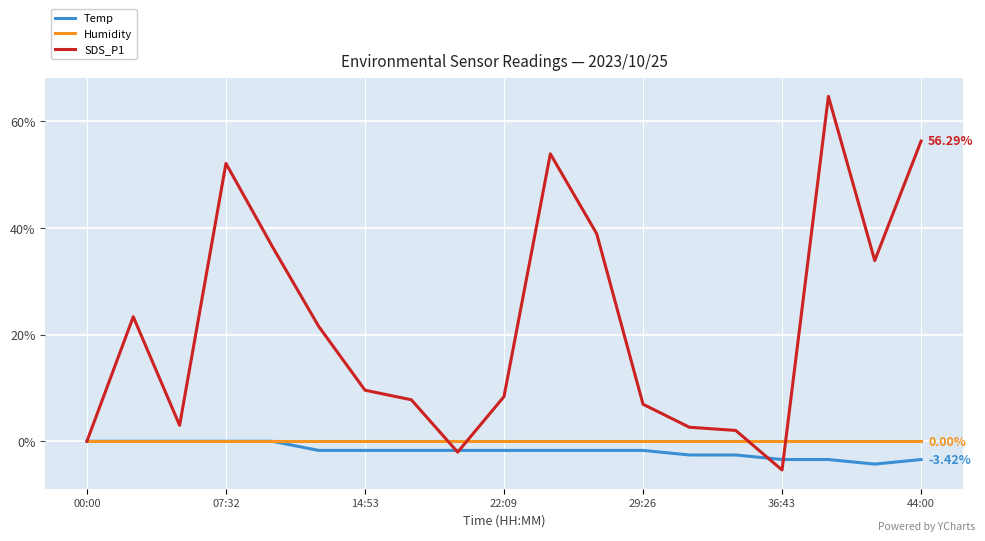

Which series has the largest total across all categories?

SDS_P1